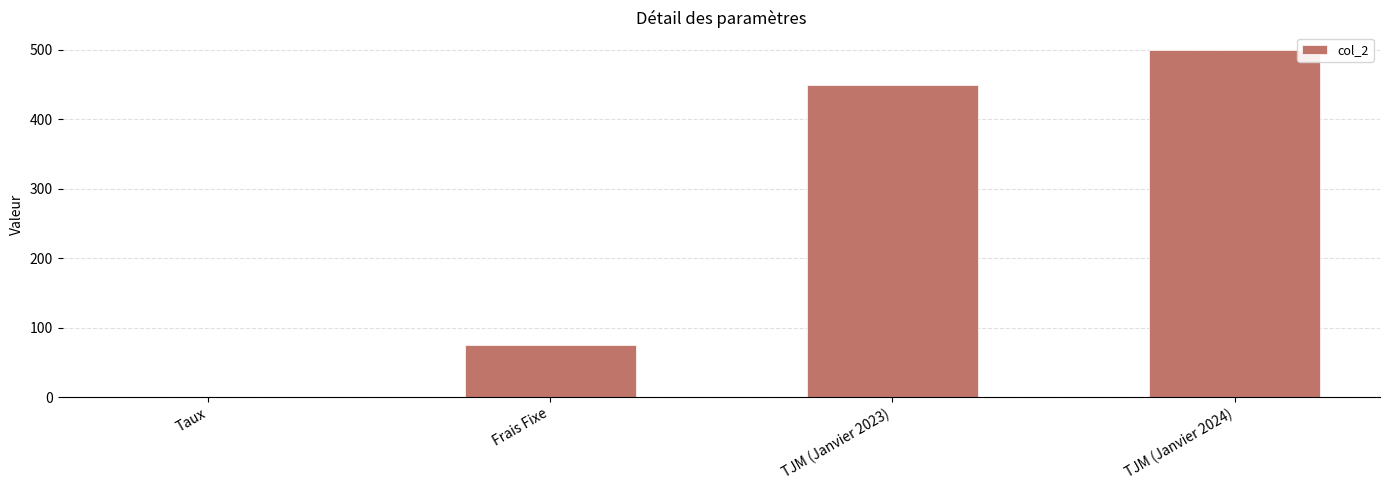

What is the sum of the values at TJM (Janvier 2023) and Frais Fixe?

525.0